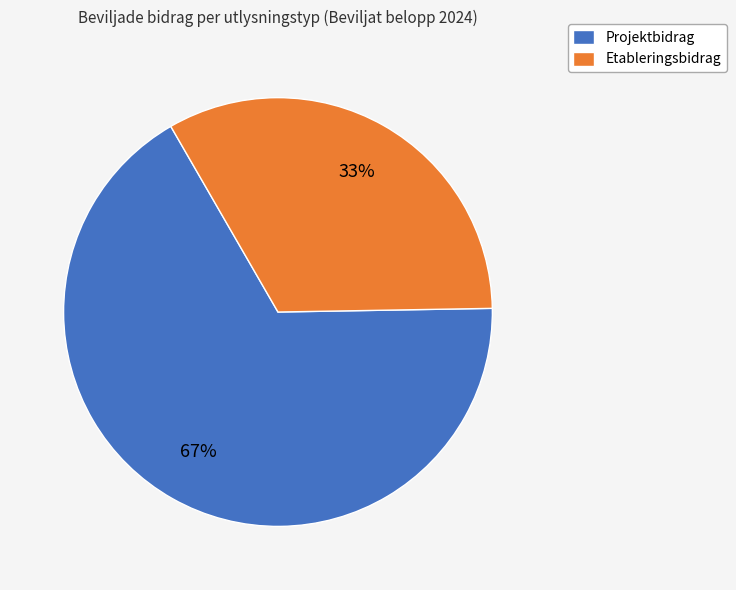

To the nearest percent, what is the difference between the Projektbidrag and Etableringsbidrag slice percentages?

34%